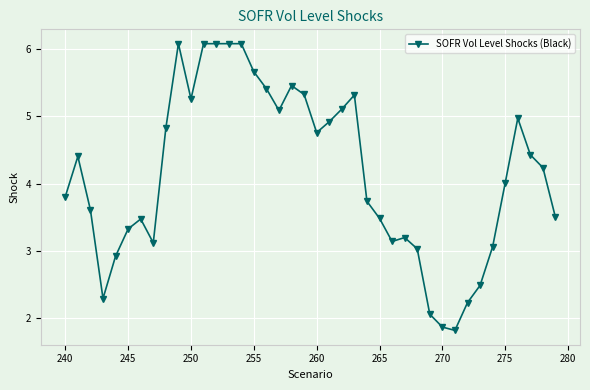

What is the maximum value shown in the chart?

6.1